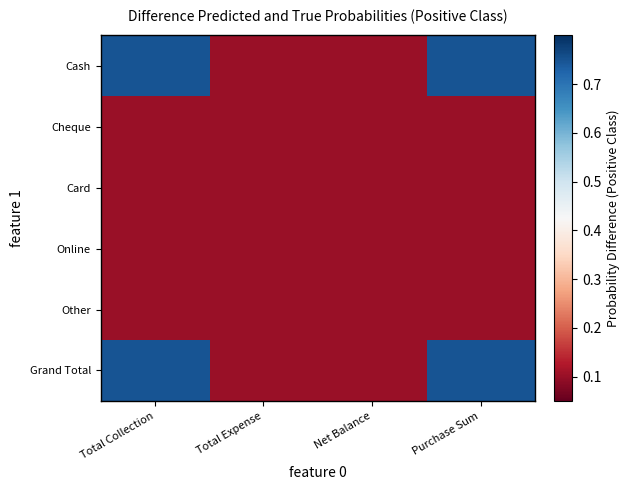

What is the minimum value shown in the chart?

0.1